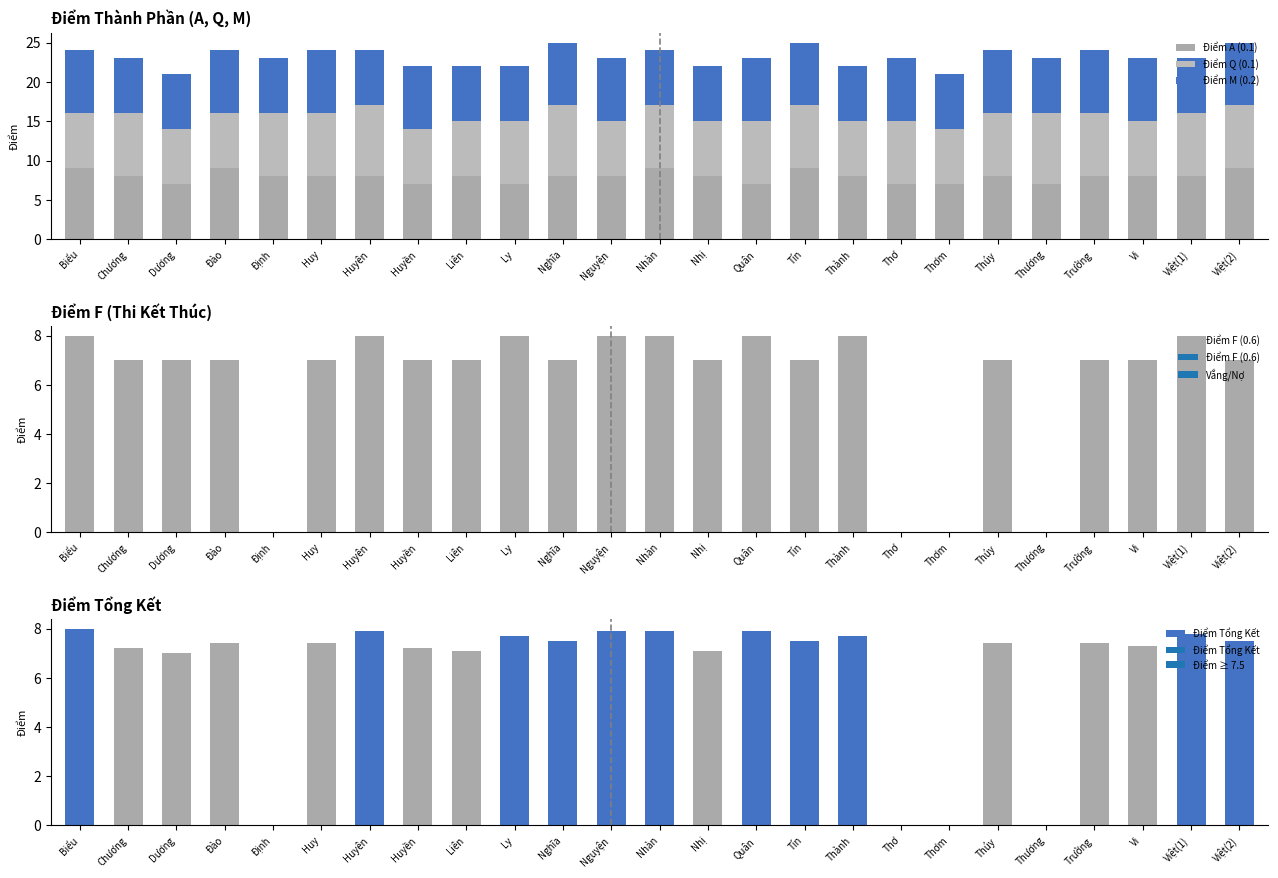

At which category is the sum across all series the highest?

Biểu